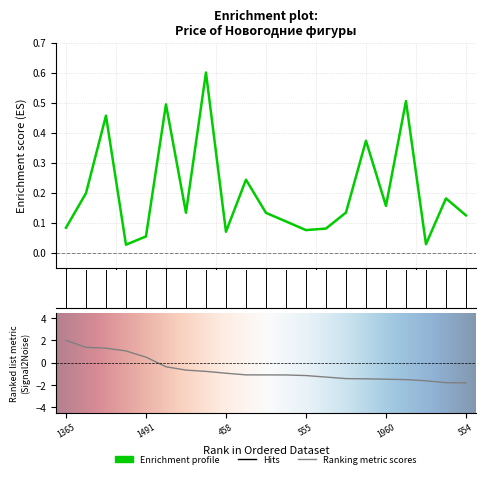

Which label corresponds to the largest value in the chart?

1508